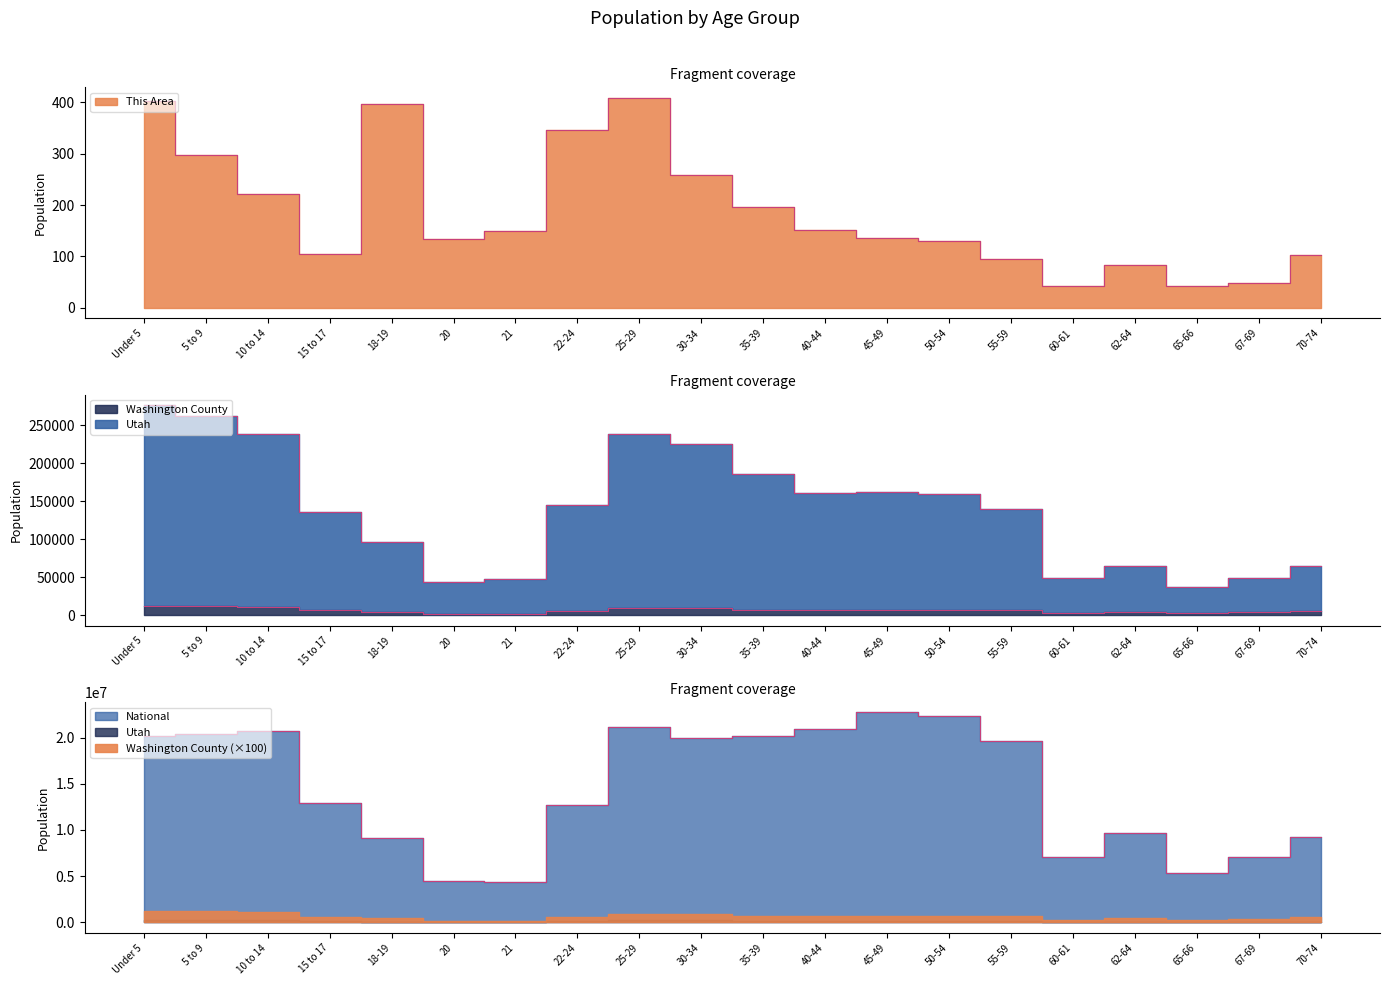

True or false: This Area and National intersect in this chart.

False